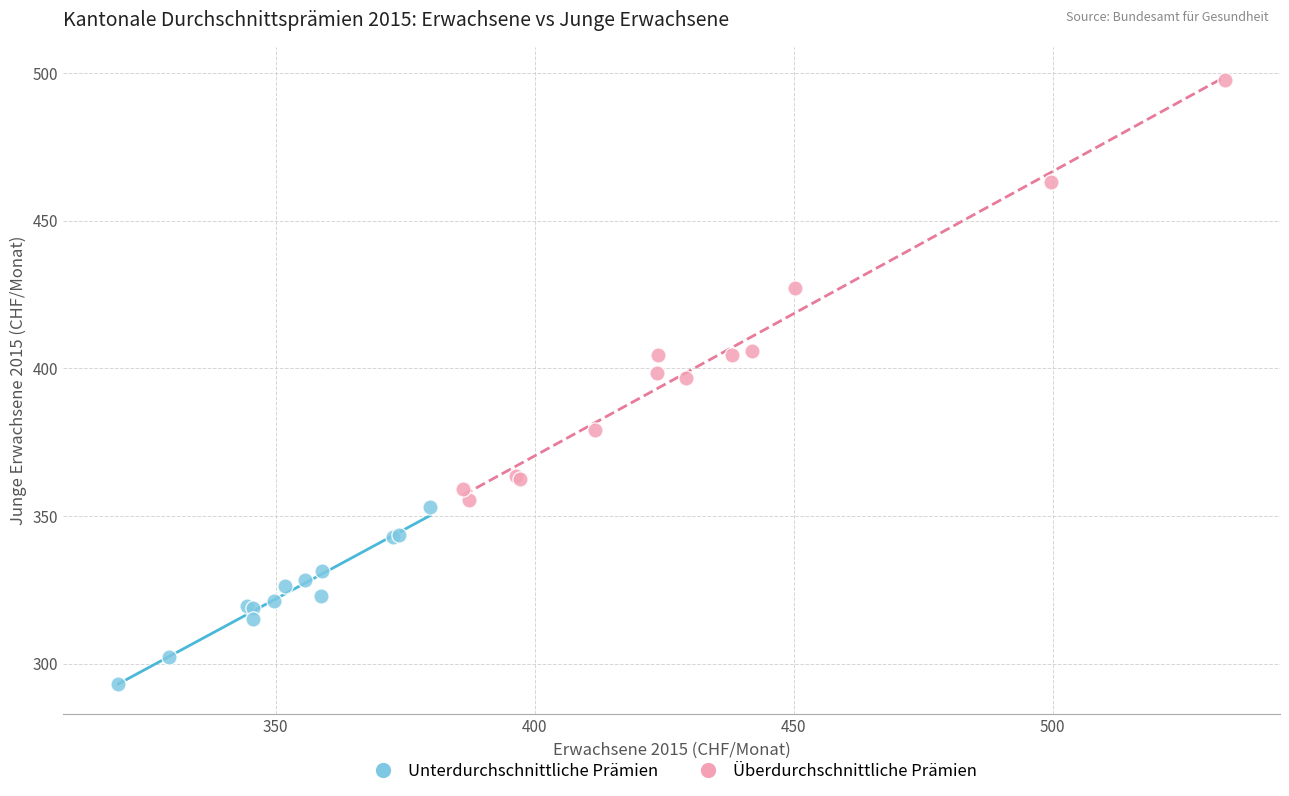

Which series contains the highest Y value?

Überdurchschnittliche Prämien